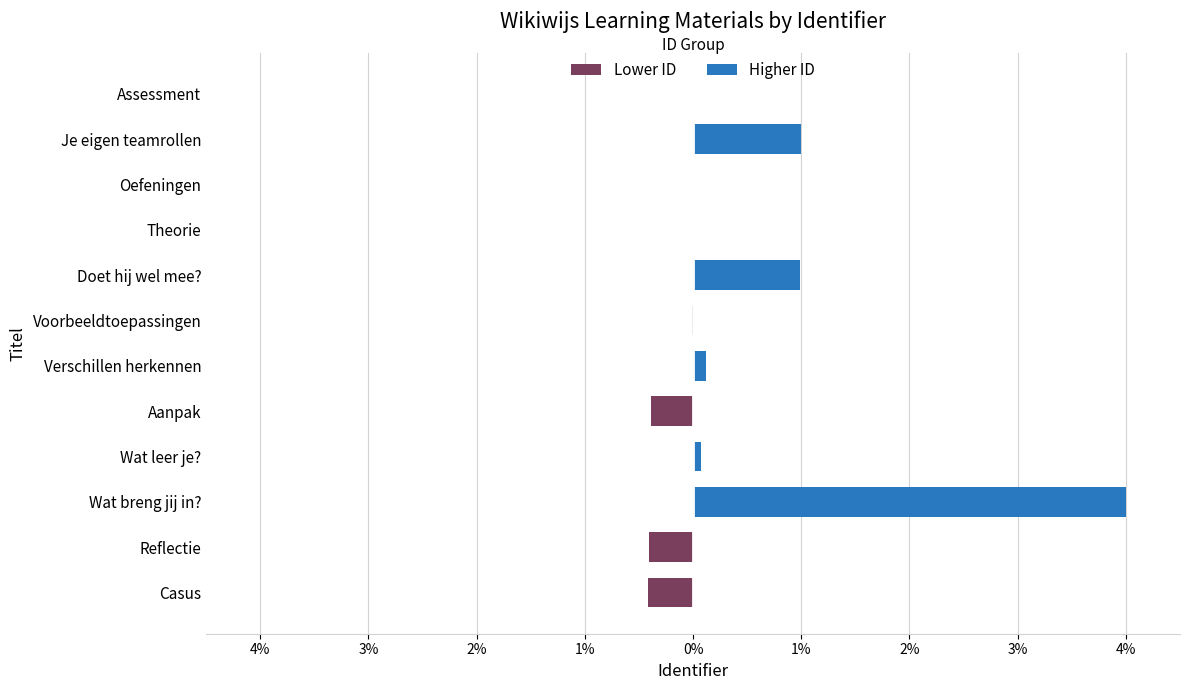

Which series has the largest range (max minus min)?

Higher ID